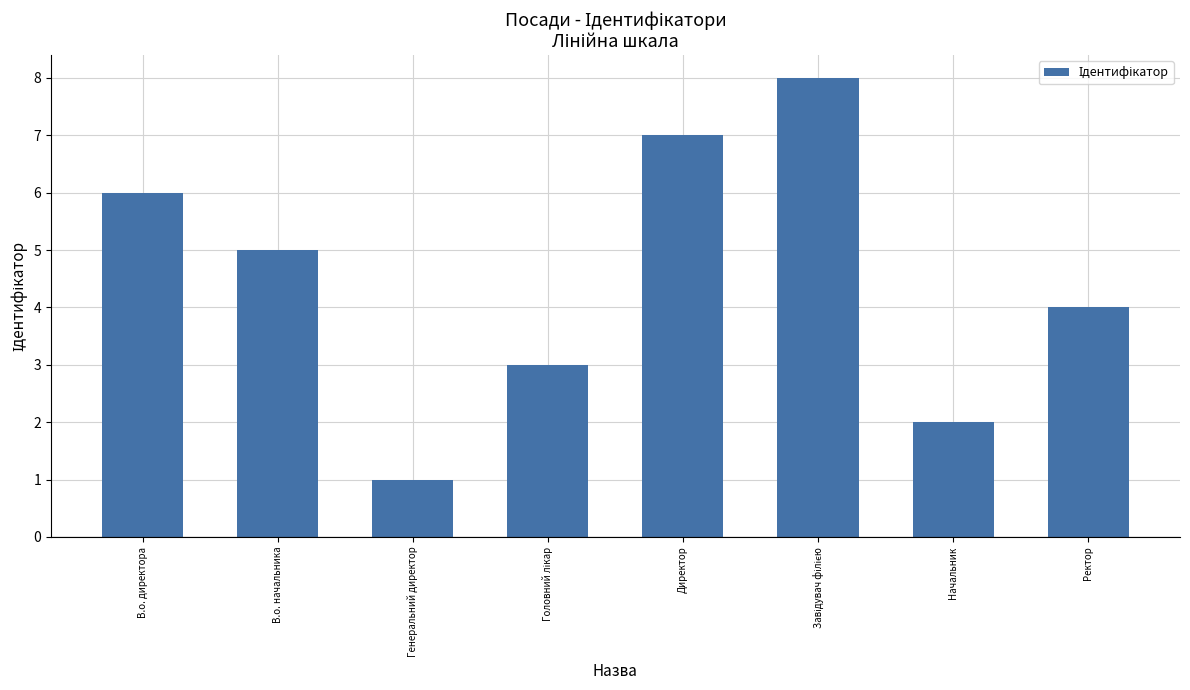

The chart shows a value of 1 at Генеральний директор. True or false?

True